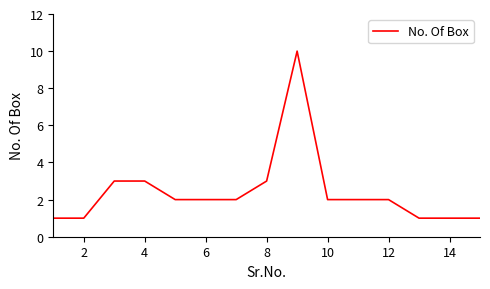

Does the chart display data point markers on the line(s)?

No